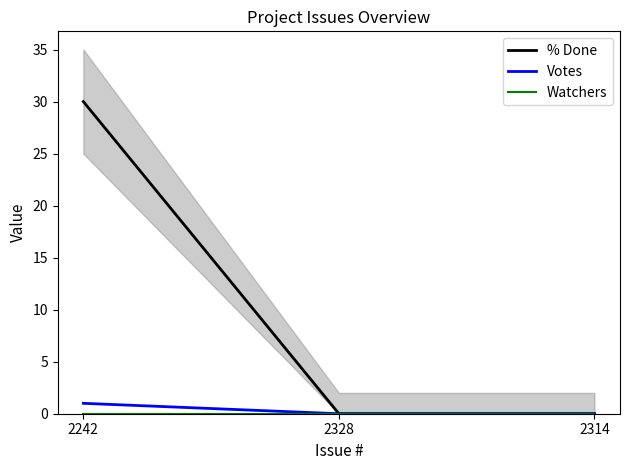

Count the number of data series in this chart.

3